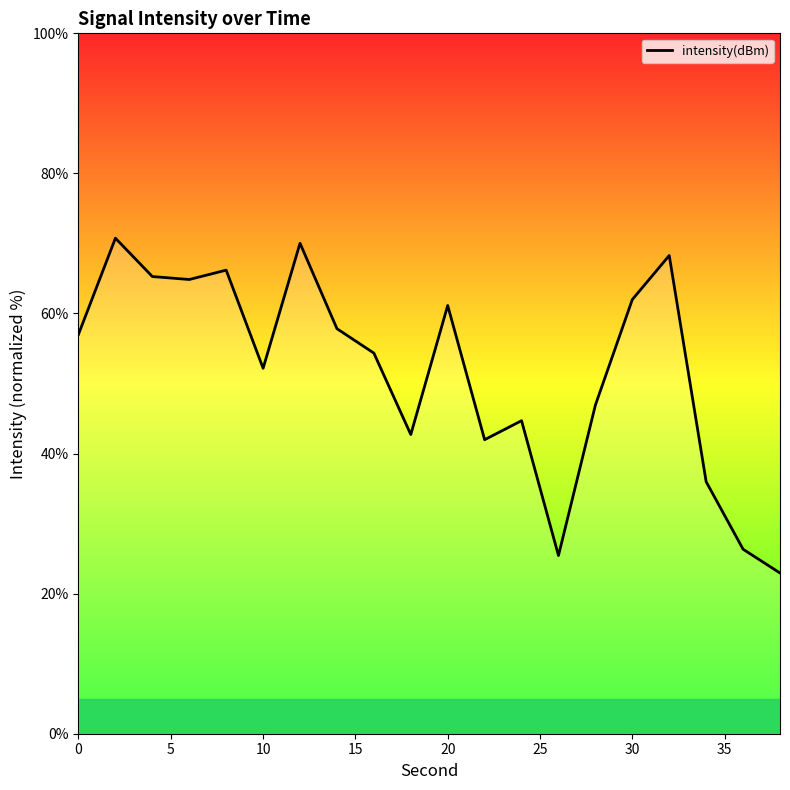

What is the maximum value shown in the chart?

70.8